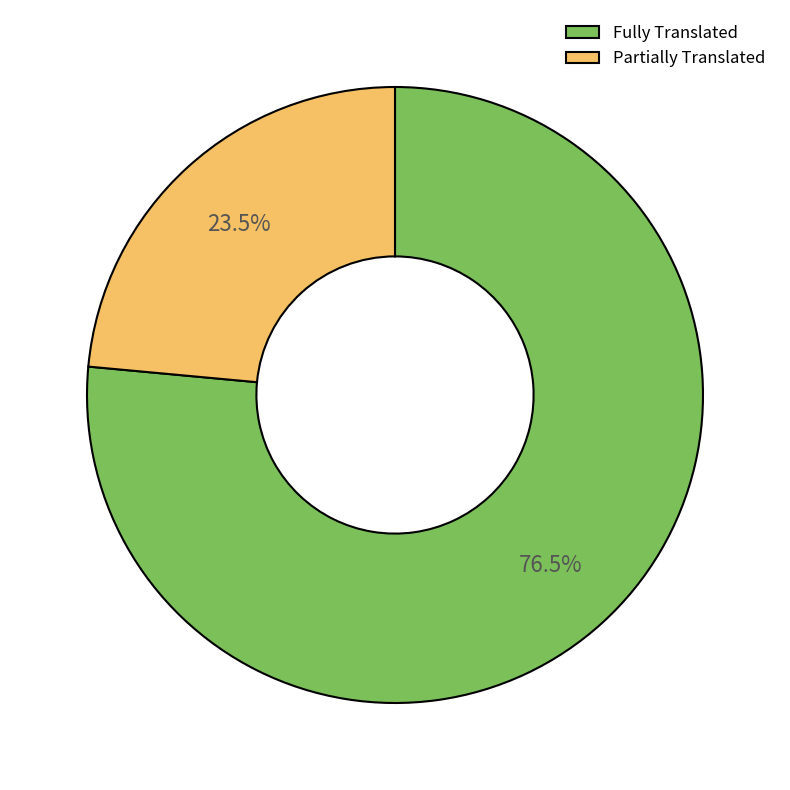

Which category has the biggest portion of the pie?

Fully Translated